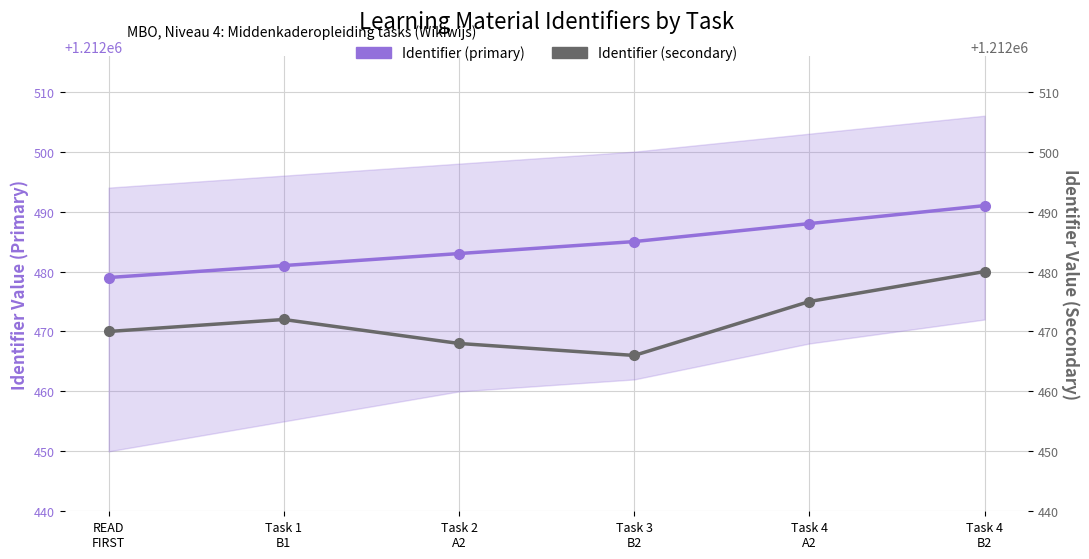

True or false: Identifier (secondary) and Identifier (primary) intersect in this chart.

False